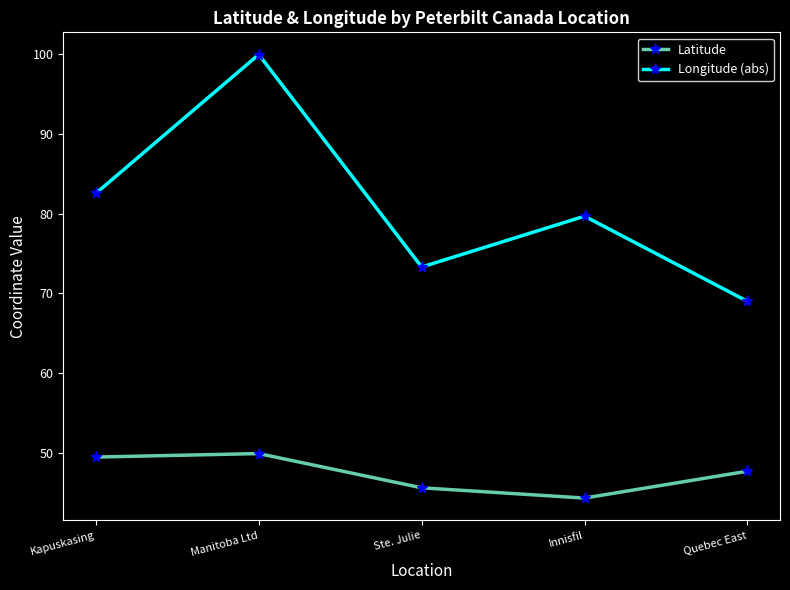

What is the minimum value shown in the chart?

44.3